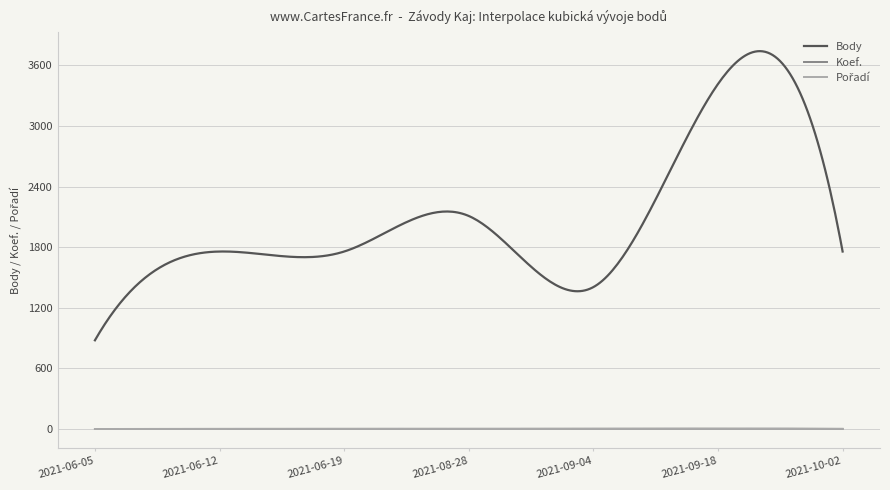

Which series has the widest spread of values?

Body